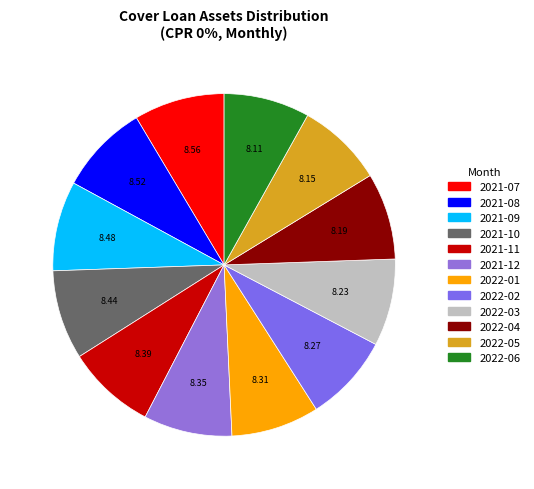

True or false: 2022-04 accounts for 16% of the total.

False